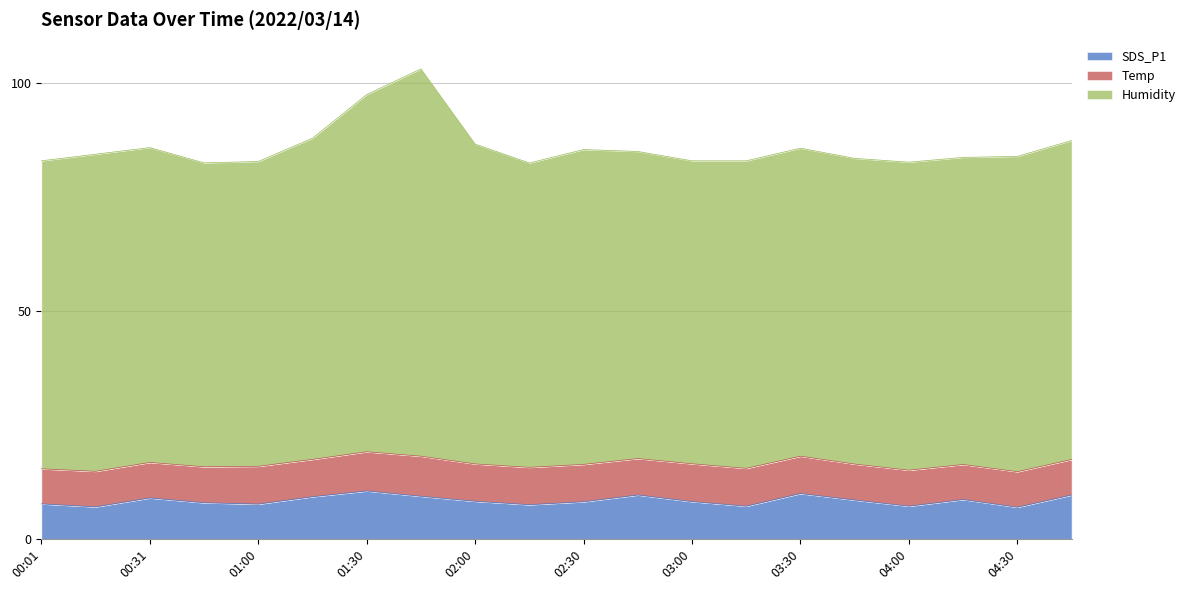

Which series changed the most between 01:30 and 02:15?

Humidity